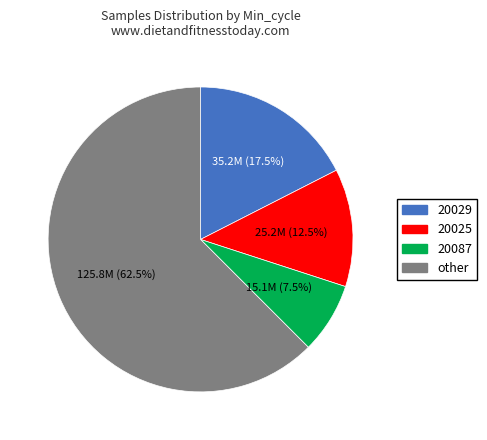

Is there any slice that represents more than half of the pie?

Yes